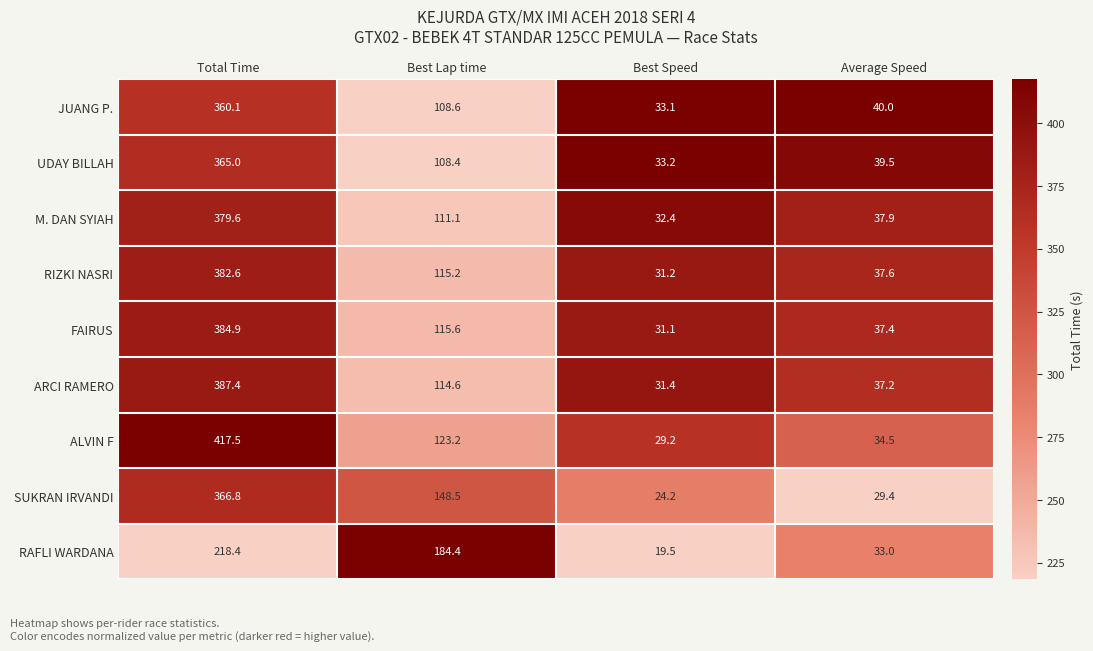

List the series in order of their peak value, highest first.

ALVIN F, ARCI RAMERO, FAIRUS, RIZKI NASRI, M. DAN SYIAH, SUKRAN IRVANDI, UDAY BILLAH, JUANG P., RAFLI WARDANA